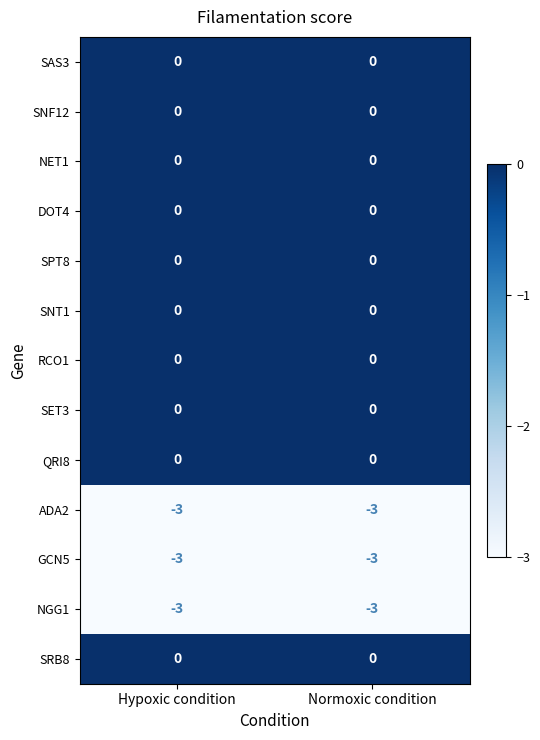

Where is ADA2 nearest to the value -3?

Hypoxic condition